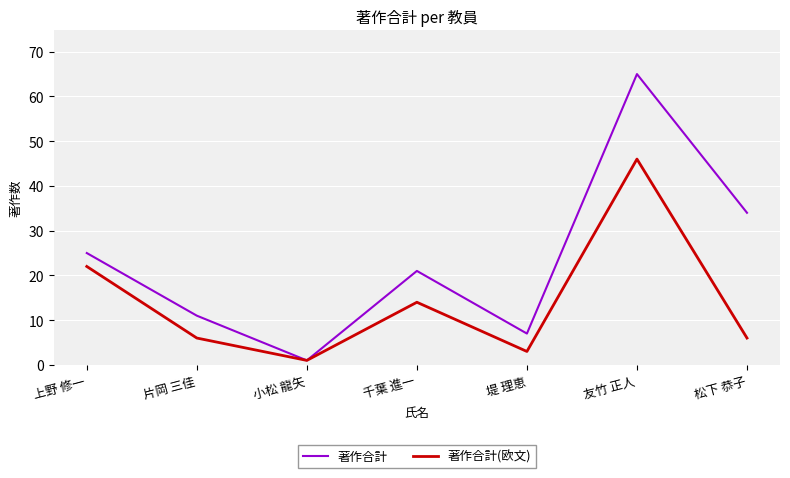

Which series has the widest spread of values?

著作合計